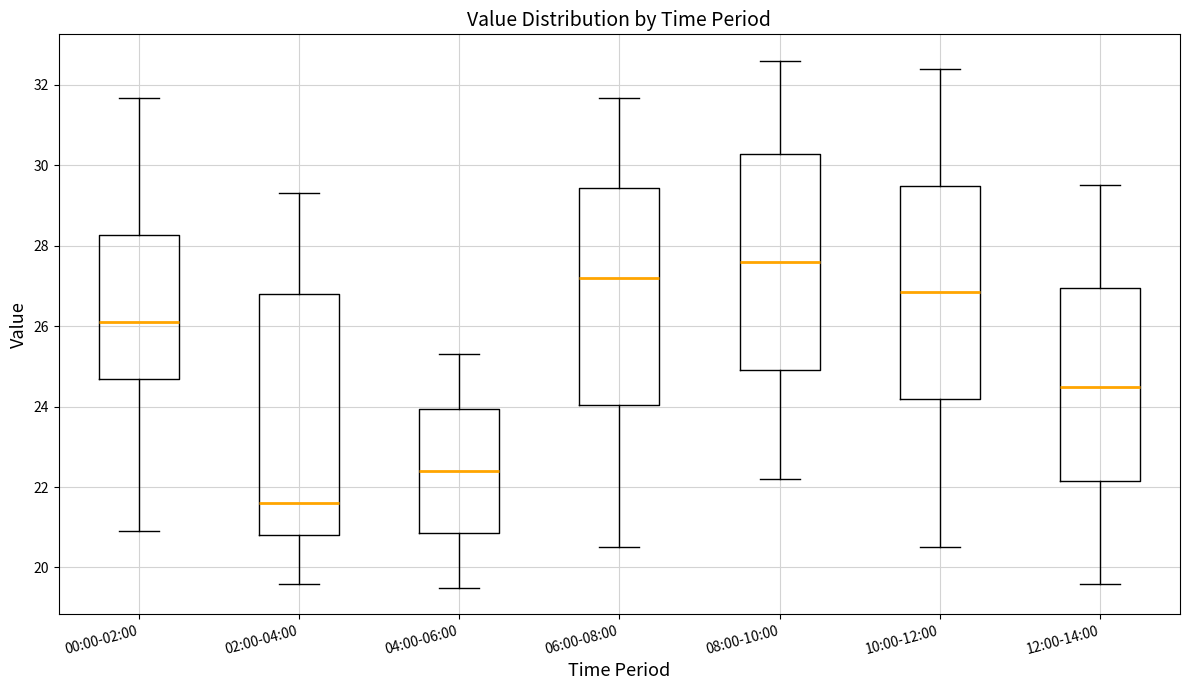

Reading left to right, transcribe this box plot: for each box, give where its median line is, the range the box spans, and where its two whiskers end, as read against the y-axis. The values are not printed on the chart, so give them approximately, as read against the axis.

00:00-02:00: median 26.2, box 24.6 to 28.2, whiskers 21.0 to 31.6
02:00-04:00: median 21.6, box 20.8 to 26.8, whiskers 19.6 to 29.4
04:00-06:00: median 22.4, box 20.8 to 24.0, whiskers 19.6 to 25.4
06:00-08:00: median 27.2, box 24.0 to 29.4, whiskers 20.6 to 31.6
08:00-10:00: median 27.6, box 25.0 to 30.2, whiskers 22.2 to 32.6
10:00-12:00: median 26.8, box 24.2 to 29.4, whiskers 20.6 to 32.4
12:00-14:00: median 24.4, box 22.2 to 27.0, whiskers 19.6 to 29.6